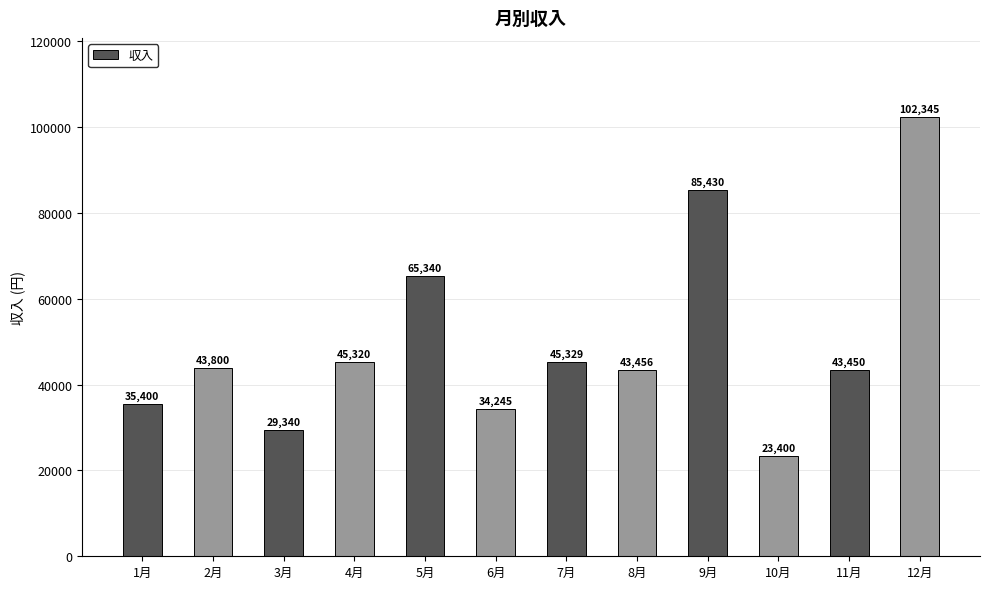

What is the change in value from 4月 to 7月?

+9